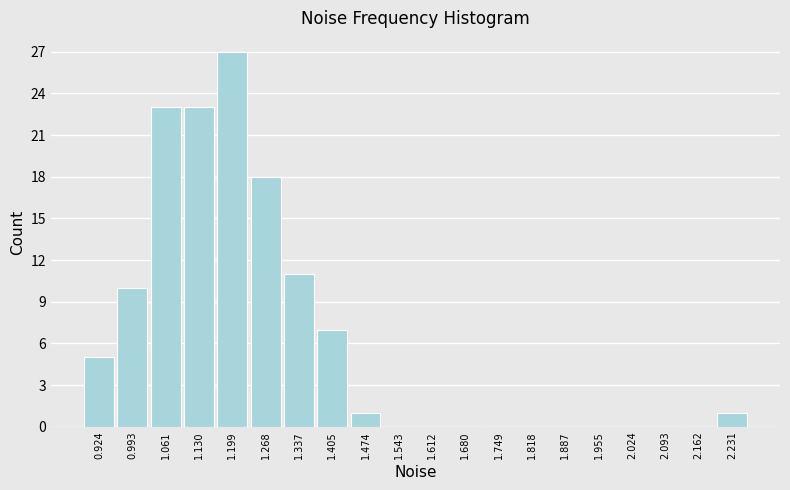

Reading left to right, transcribe all the data shown in this chart.

0.924=5	0.993=10	1.061=23	1.130=23	1.199=27	1.268=18	1.337=11	1.405=7	1.474=1	1.543=0	1.612=0	1.680=0	1.749=0	1.818=0	1.887=0	1.955=0	2.024=0	2.093=0	2.162=0	2.231=1